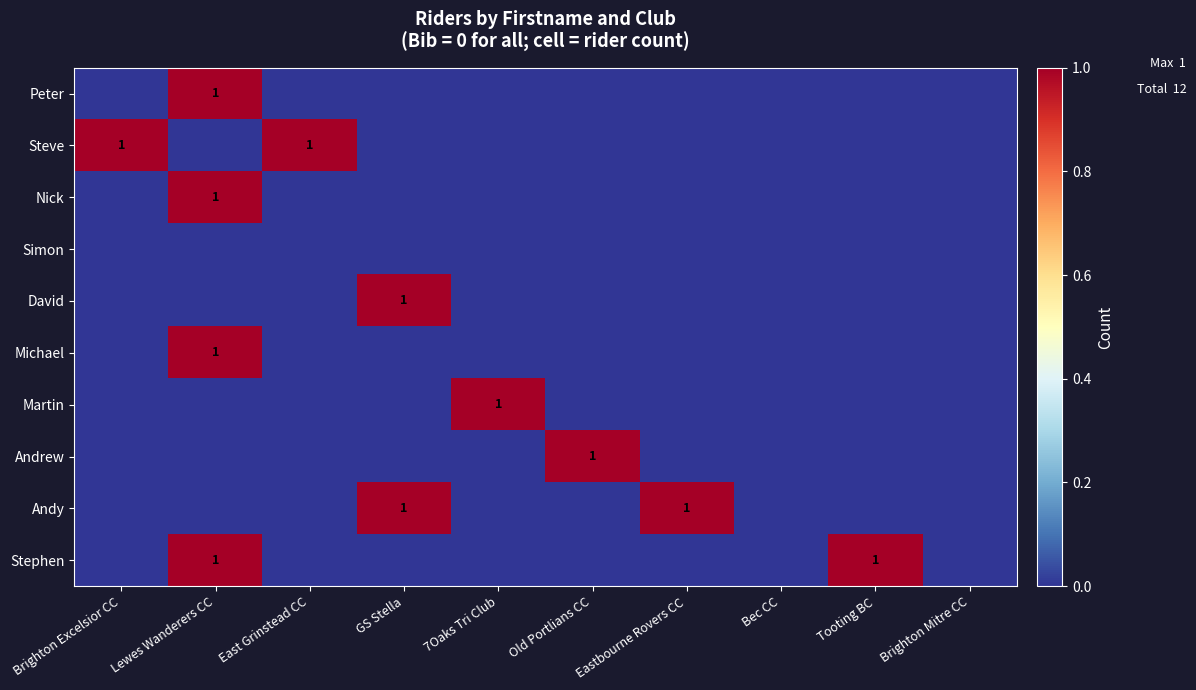

Is it true that Steve equals 2 at Brighton Excelsior CC?

False